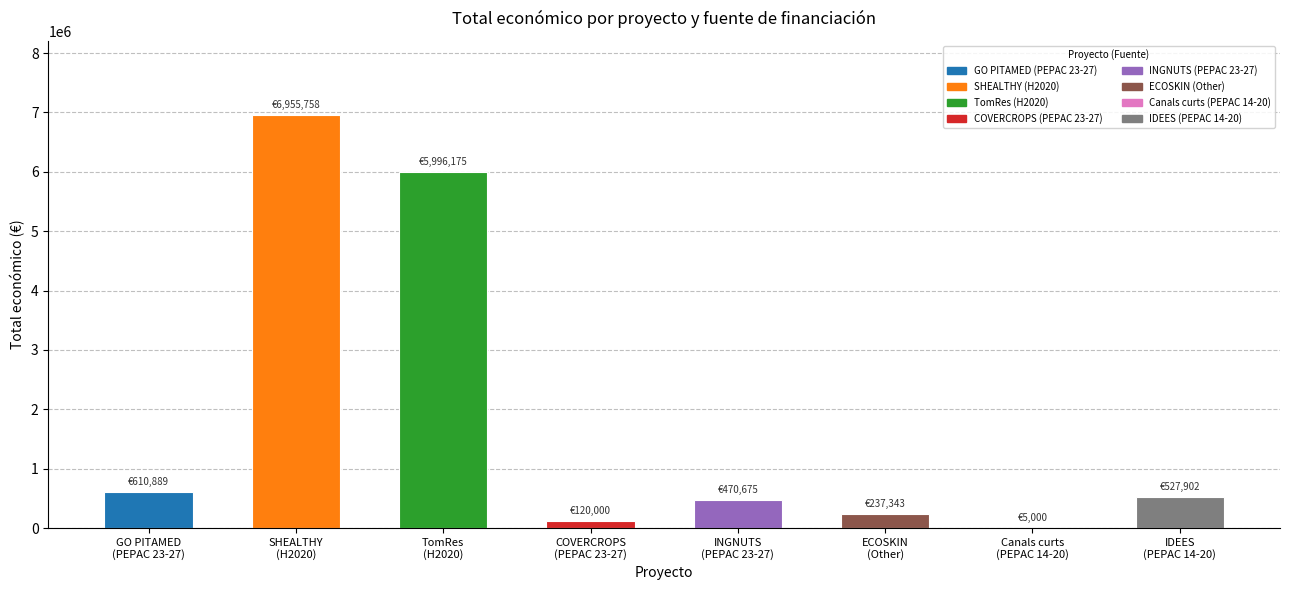

Reading left to right, list all the values displayed in this chart.

GO PITAMED
(PEPAC 23-27)=610889	SHEALTHY
(H2020)=6955758	TomRes
(H2020)=5996175	COVERCROPS
(PEPAC 23-27)=120000	INGNUTS
(PEPAC 23-27)=470675	ECOSKIN
(Other)=237343	Canals curts
(PEPAC 14-20)=5000	IDEES
(PEPAC 14-20)=527902